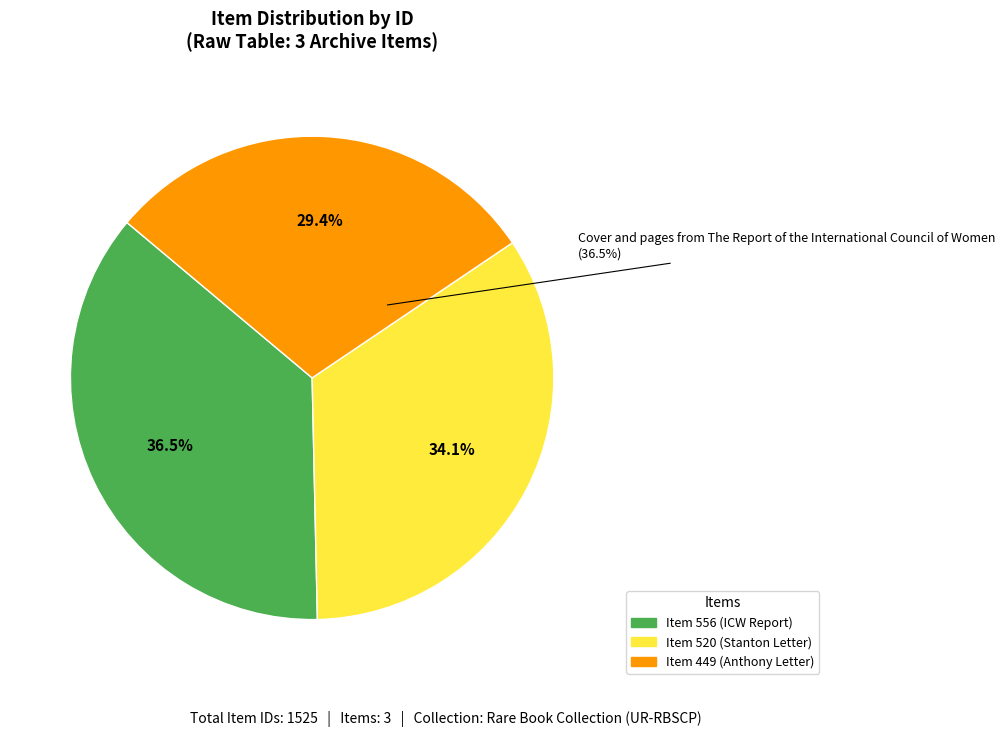

The Letter from Susan B. Anthony to Louisa Mosher (Item 449) slice represents 29% of the pie. True or false?

True